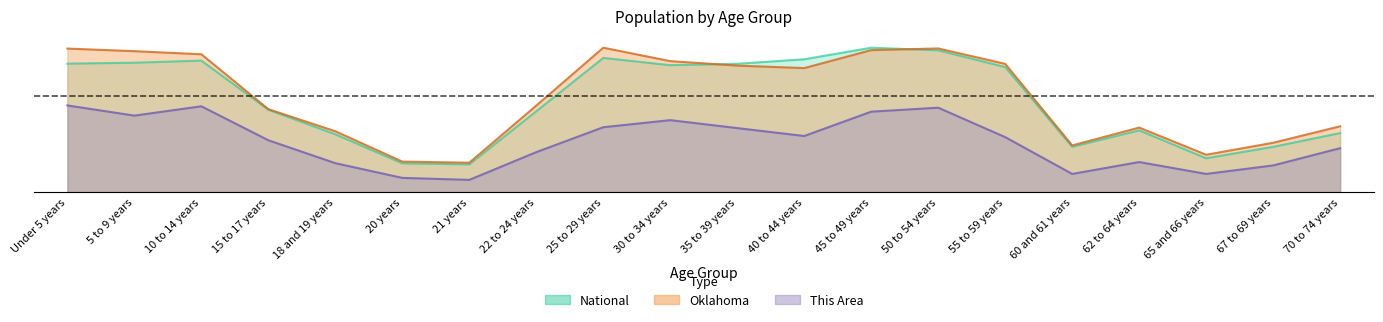

At 20 years, list the series in order from largest to smallest.

Oklahoma, National, This Area